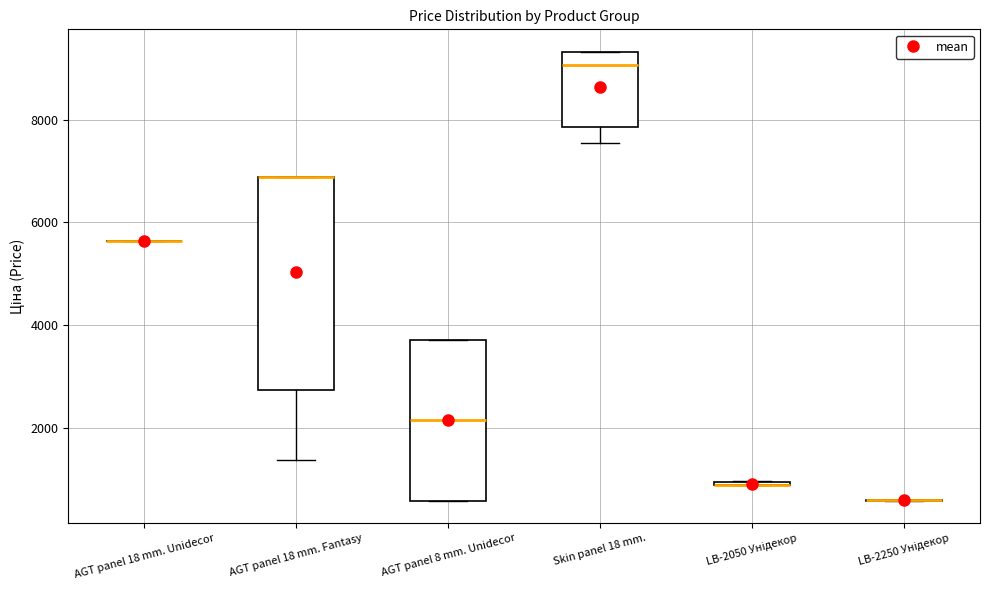

Reading left to right, transcribe this box plot: for each box, give where its median line is, the range the box spans, and where its two whiskers end, as read against the y-axis. The values are not printed on the chart, so give them approximately, as read against the axis.

AGT panel 18 mm. Unidecor: box collapsed to a line at 5600, whiskers 5600 to 5600
AGT panel 18 mm. Fantasy: median 6800 (drawn on the box's upper edge), box 2800 to 6800, whiskers 1400 to 6800
AGT panel 8 mm. Unidecor: median 2200, box 600 to 3800, whiskers 600 to 3800
Skin panel 18 mm.: median 9000, box 7800 to 9400, whiskers 7600 to 9400
LB-2050 Унідекор: box collapsed to a line at 800, whiskers 800 to 1000
LB-2250 Унідекор: box collapsed to a line at 600, whiskers 600 to 600